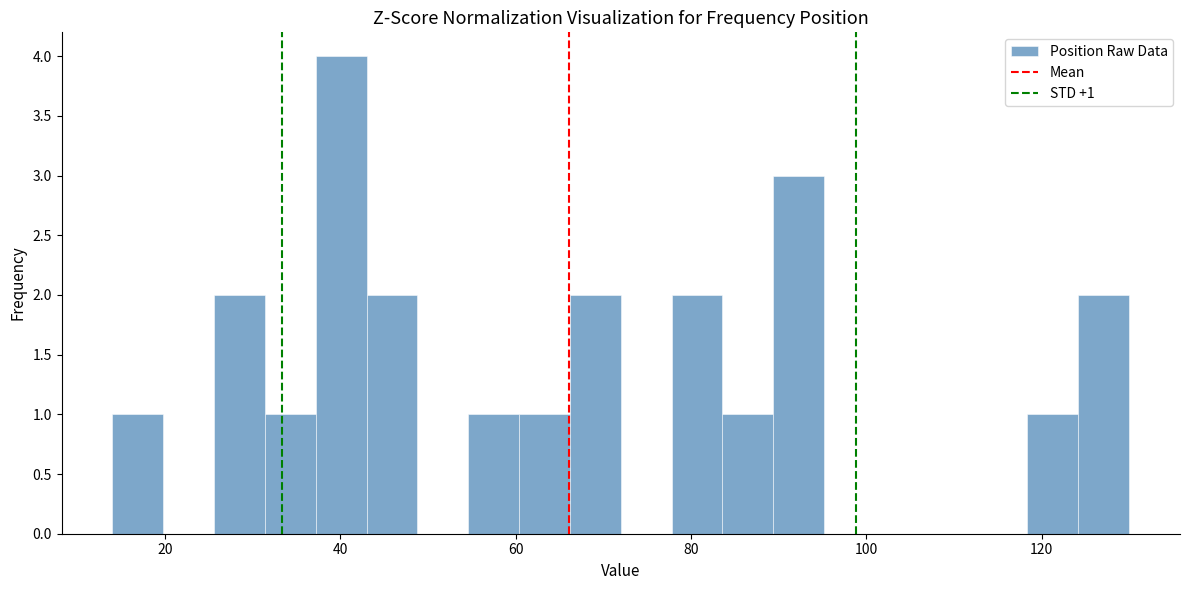

Read against the x-axis, roughly where is the centre of the tallest bar?

40